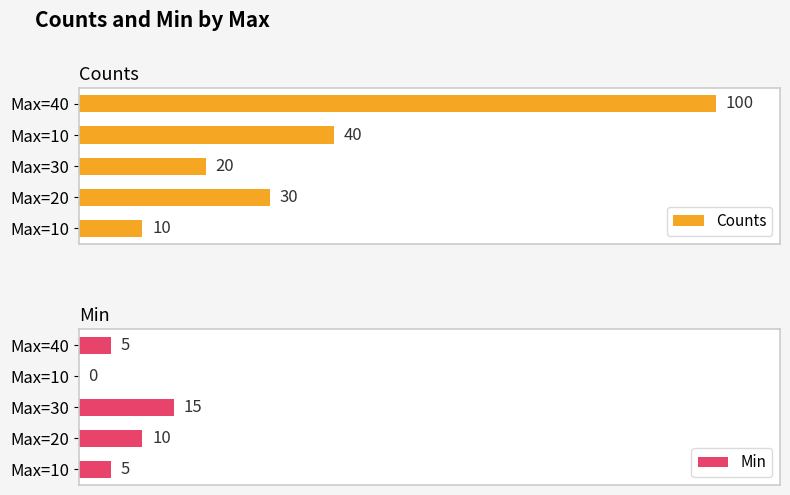

What value does the Min series have at Max=20, to the nearest 5?

10